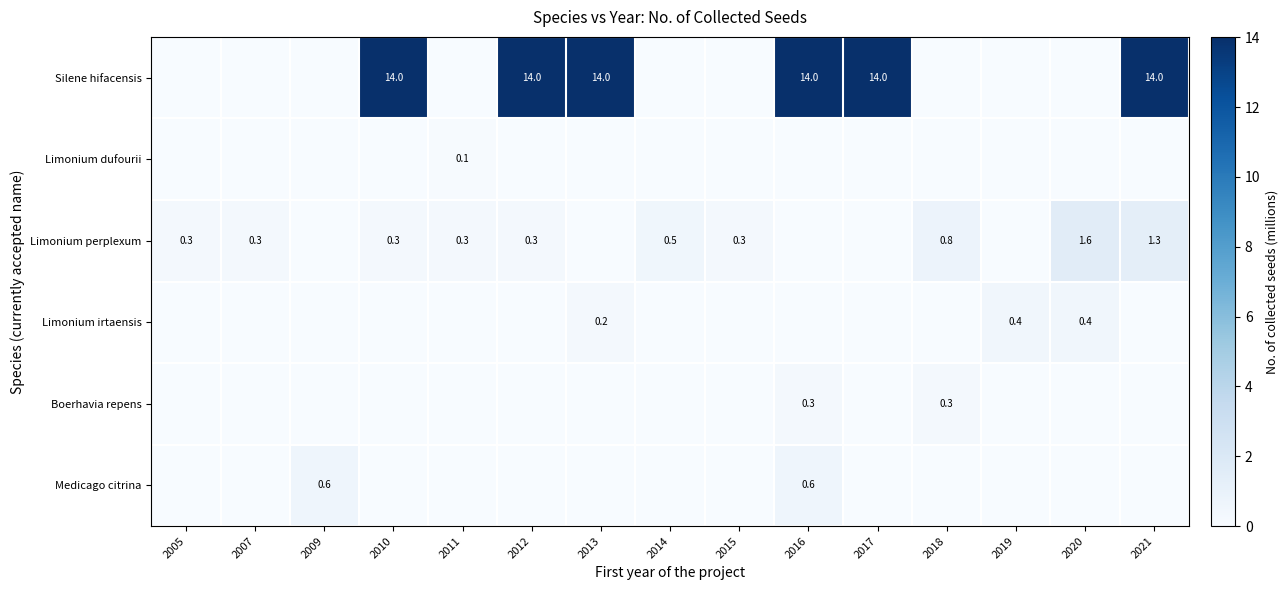

Between 2010 and 2015, which series saw the biggest shift?

Silene hifacensis